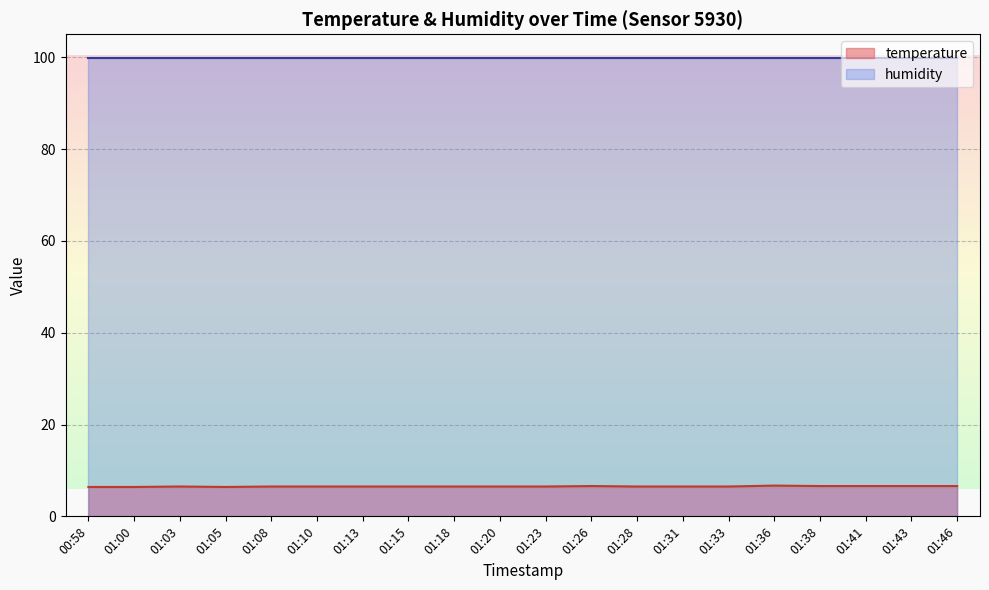

How many lines are shown in the chart?

2